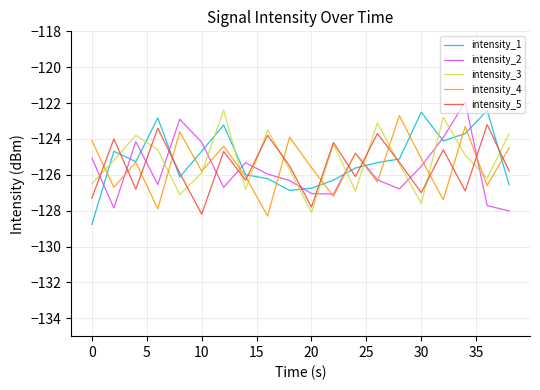

What is the average value of the intensity_3 series?

-125.2